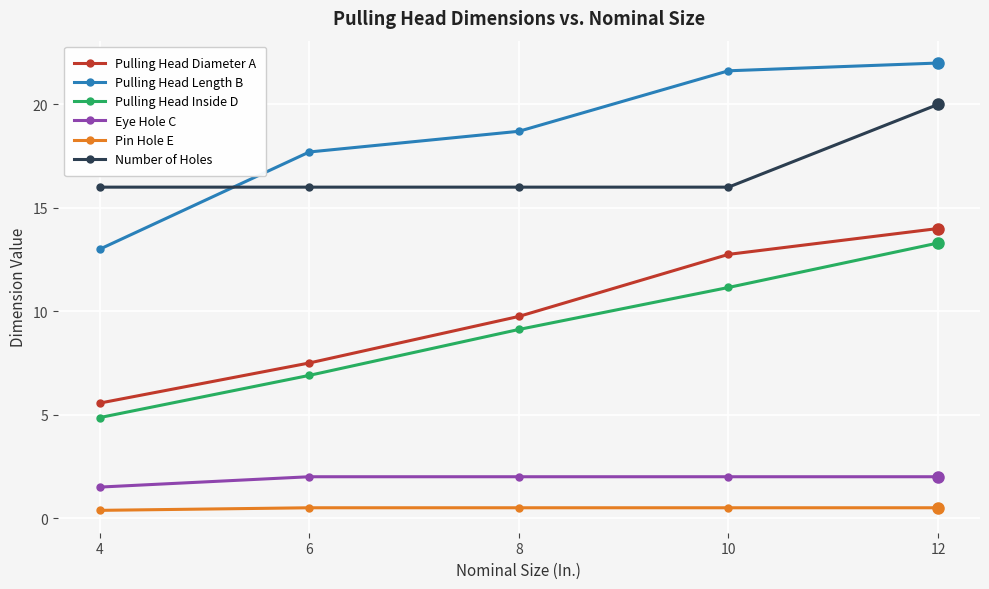

At which label does Pulling Head Length B reach its minimum?

4